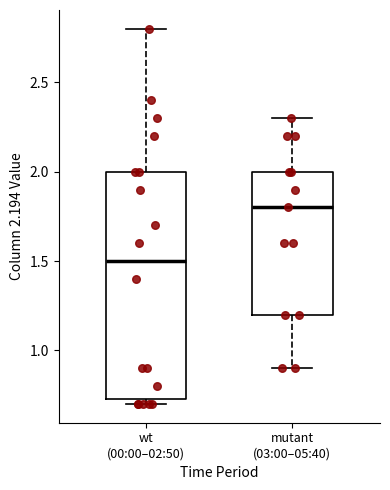

Which box is the tallest, from its lower edge to its upper edge?

wt (00:00–02:50)